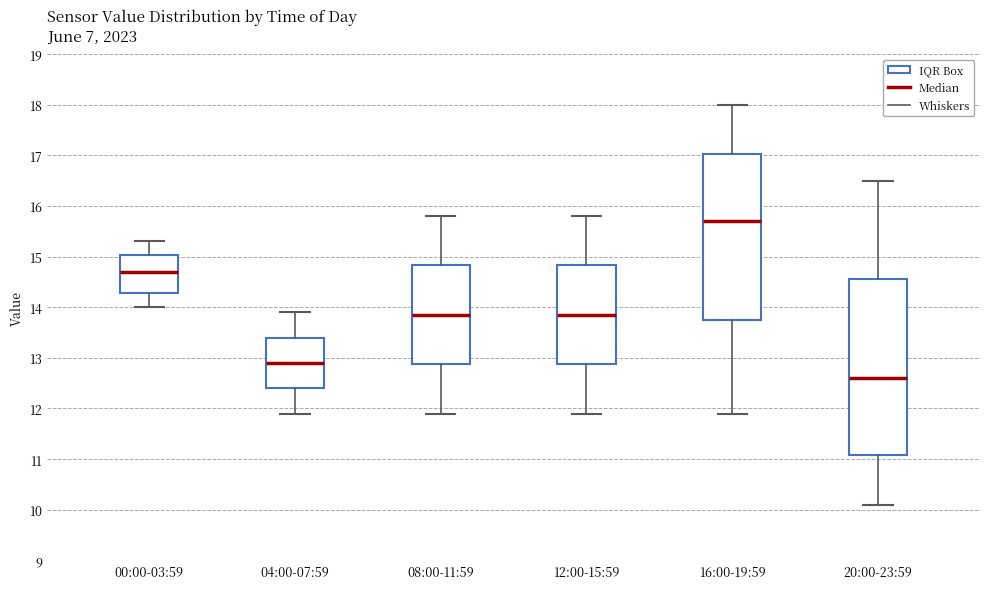

Which box has the highest median line?

16:00-19:59